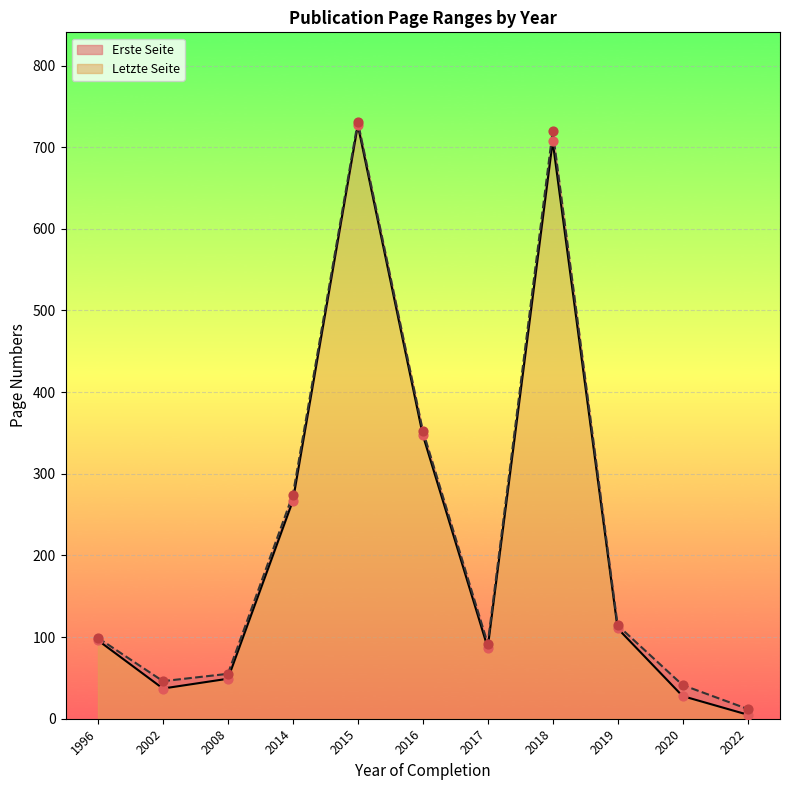

What are all the series names shown in the legend?

Erste Seite, Letzte Seite